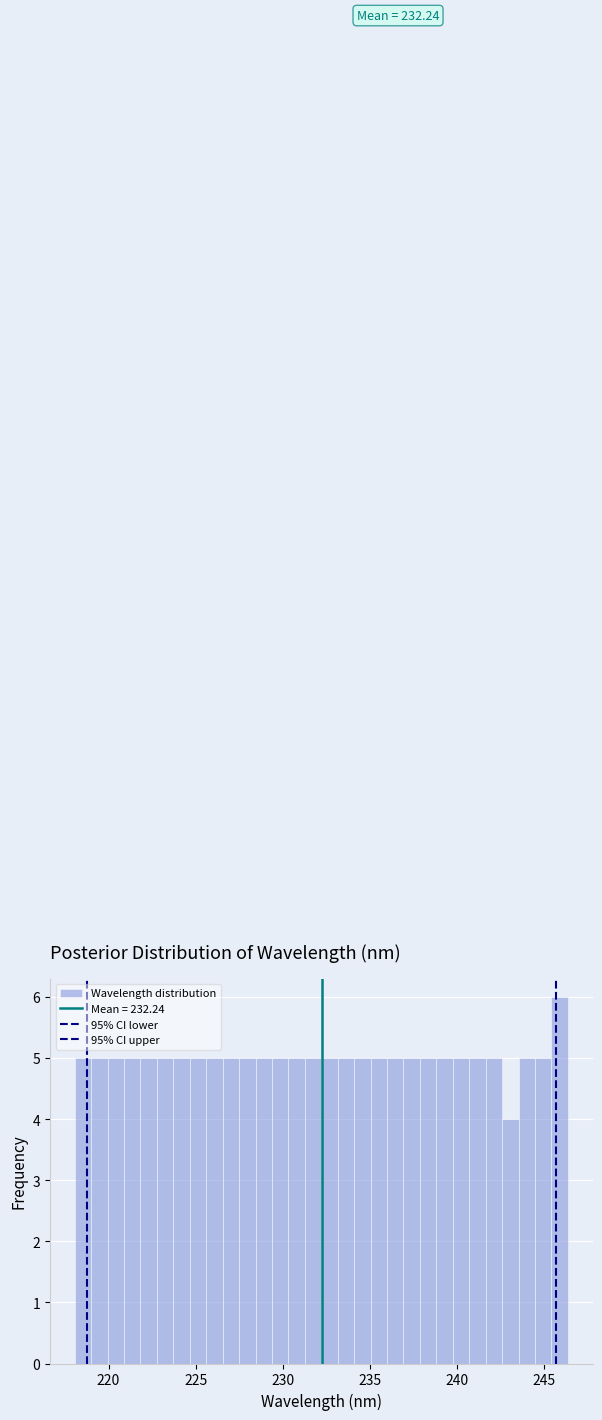

Around what value on the x-axis is the tallest bar? Give the approximate position of its centre, as read against the axis.

246.0